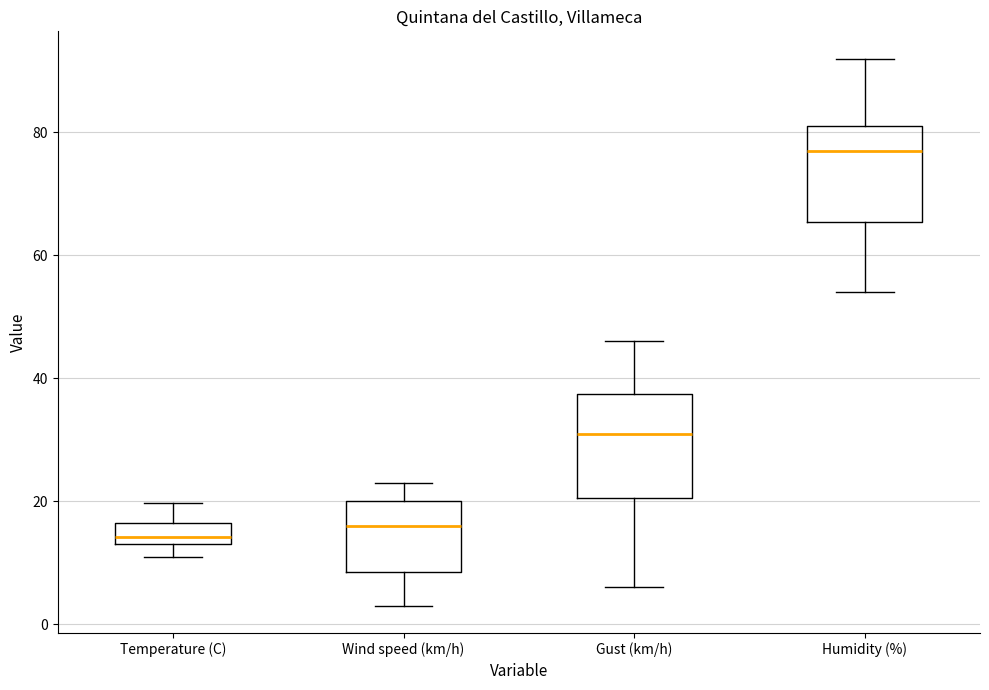

Reading left to right, transcribe this box plot: for each box, give where its median line is, the range the box spans, and where its two whiskers end, as read against the y-axis. The values are not printed on the chart, so give them approximately, as read against the axis.

Temperature (C): median 14 (just above the box's lower edge), box 14 to 16, whiskers 10 to 20
Wind speed (km/h): median 16, box 8 to 20, whiskers 4 to 24
Gust (km/h): median 32, box 20 to 38, whiskers 6 to 46
Humidity (%): median 78, box 66 to 82, whiskers 54 to 92